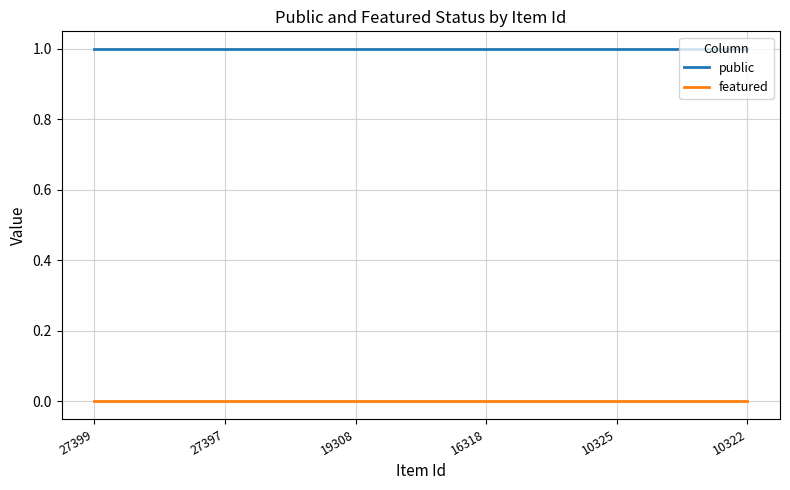

Reading left to right, transcribe all the data shown in this chart.

public: 27399=1	27397=1	19308=1	16318=1	10325=1	10322=1
featured: 27399=0	27397=0	19308=0	16318=0	10325=0	10322=0